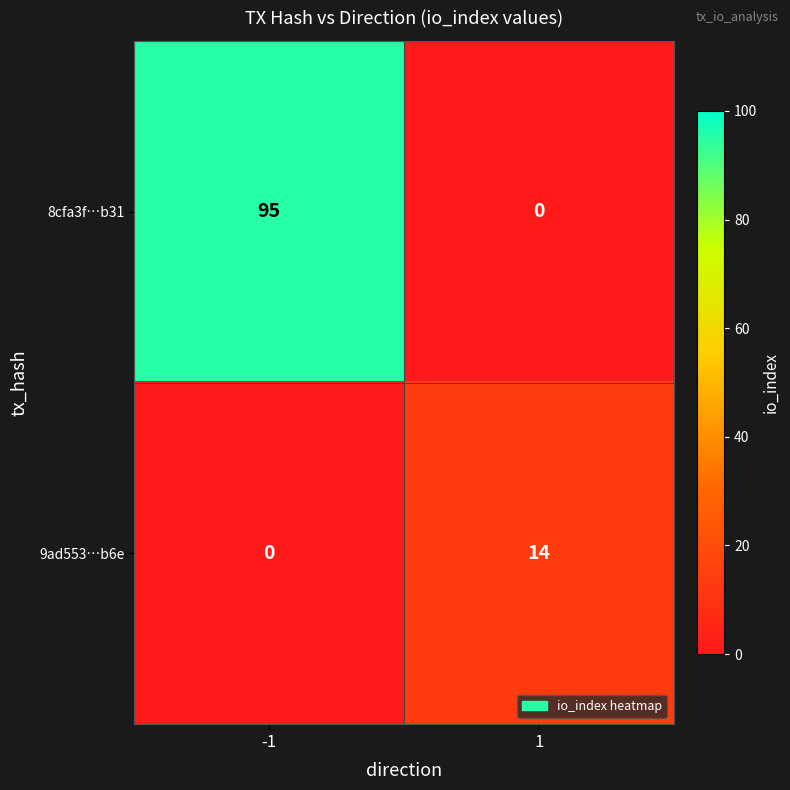

Which series has the largest range (max minus min)?

8cfa3f…b31